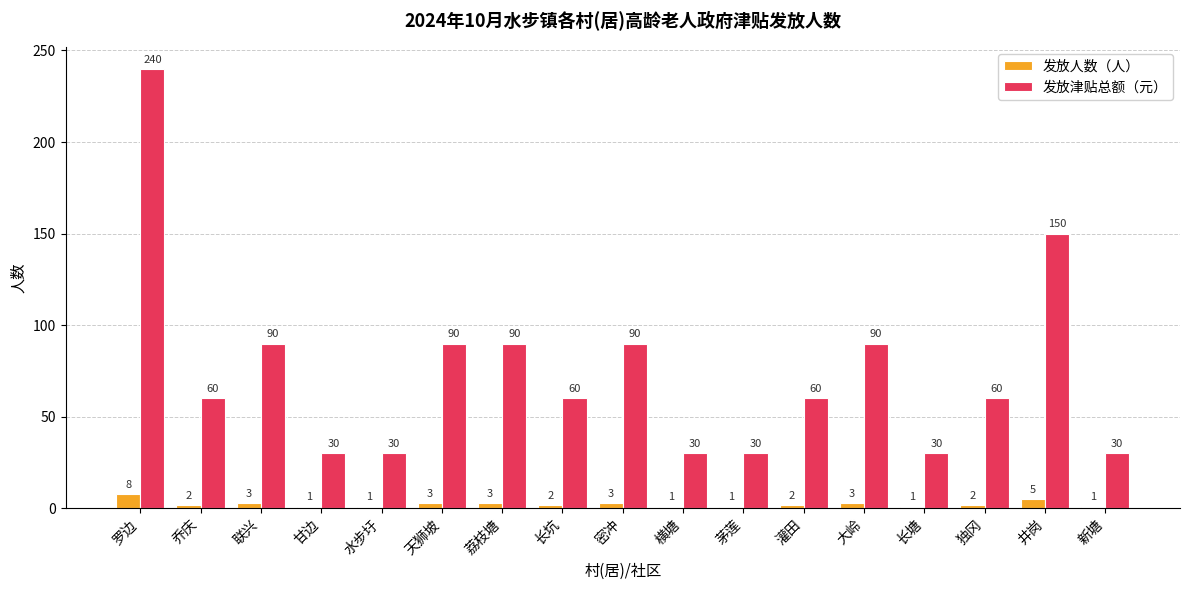

What is the sum of all 发放津贴总额（元） values?

1260